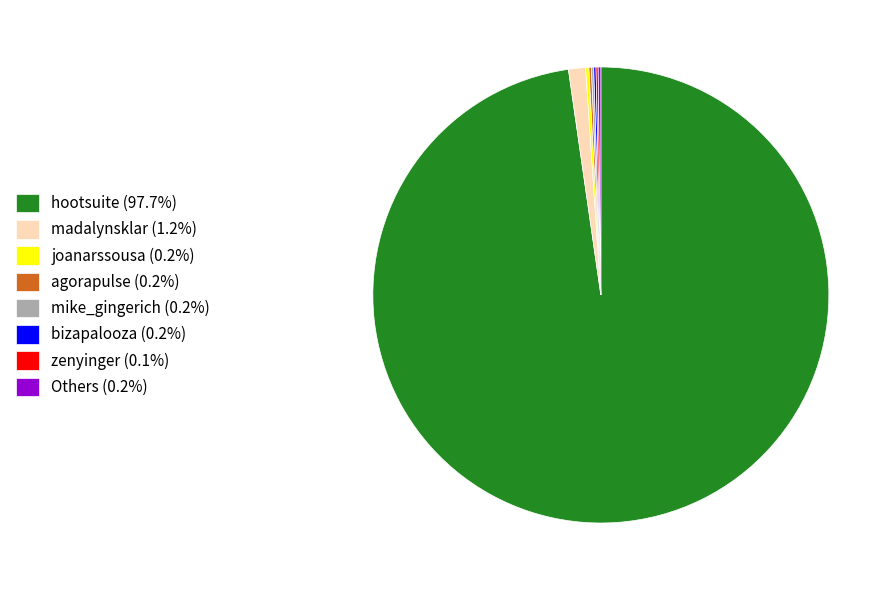

Is hootsuite (97.7%) the majority of the pie?

Yes